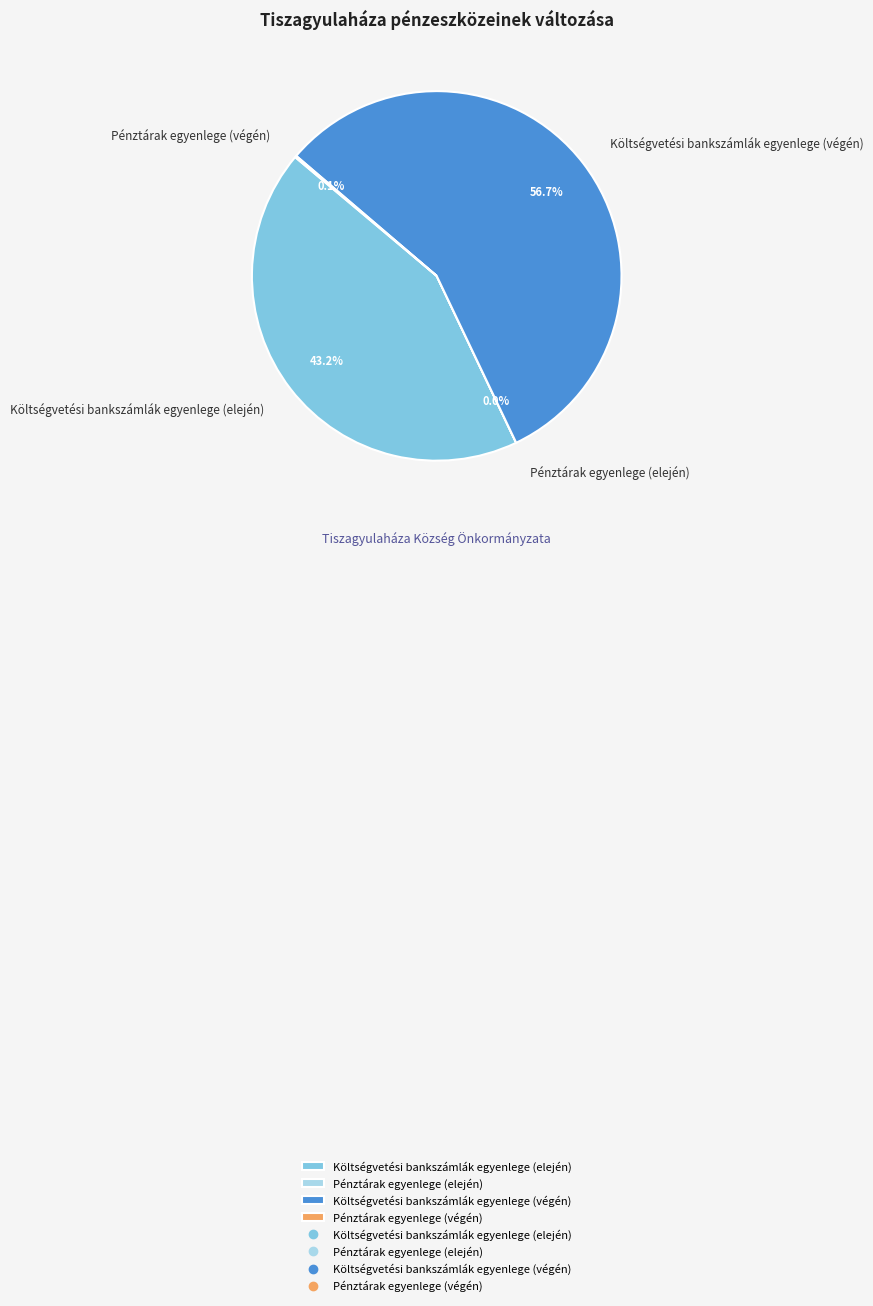

What is the total percentage of Költségvetési bankszámlák egyenlege (elején) and Költségvetési bankszámlák egyenlege (végén)?

99.9%